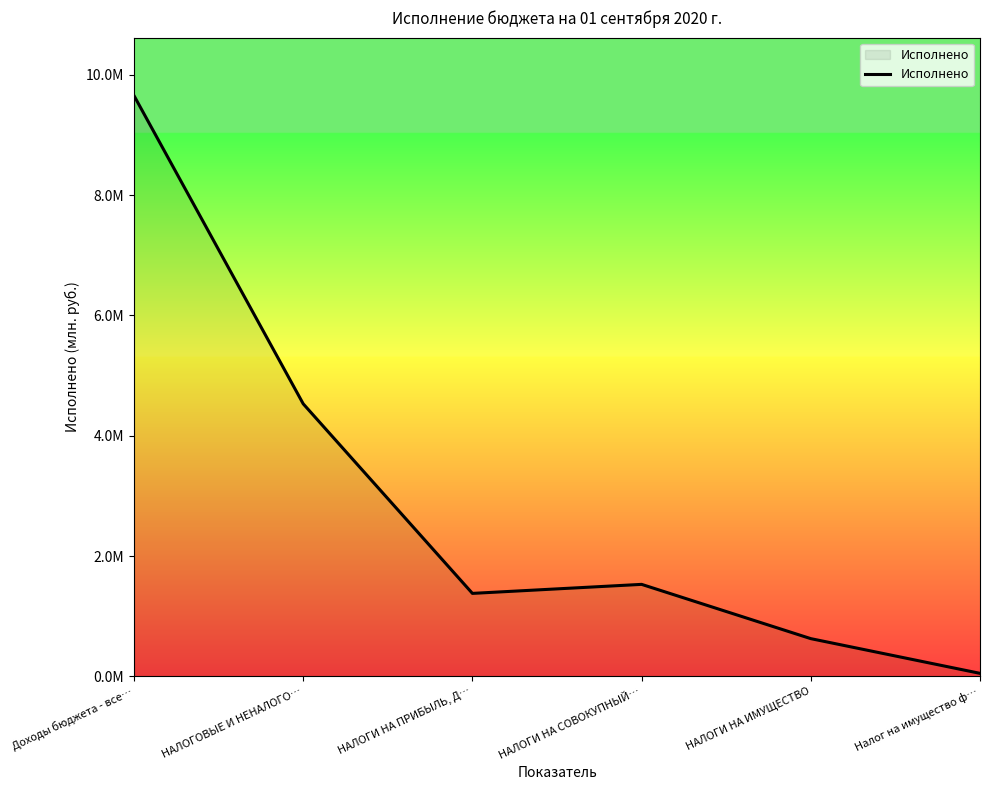

What value does the data have at Налог на имущество ф…?

0.1